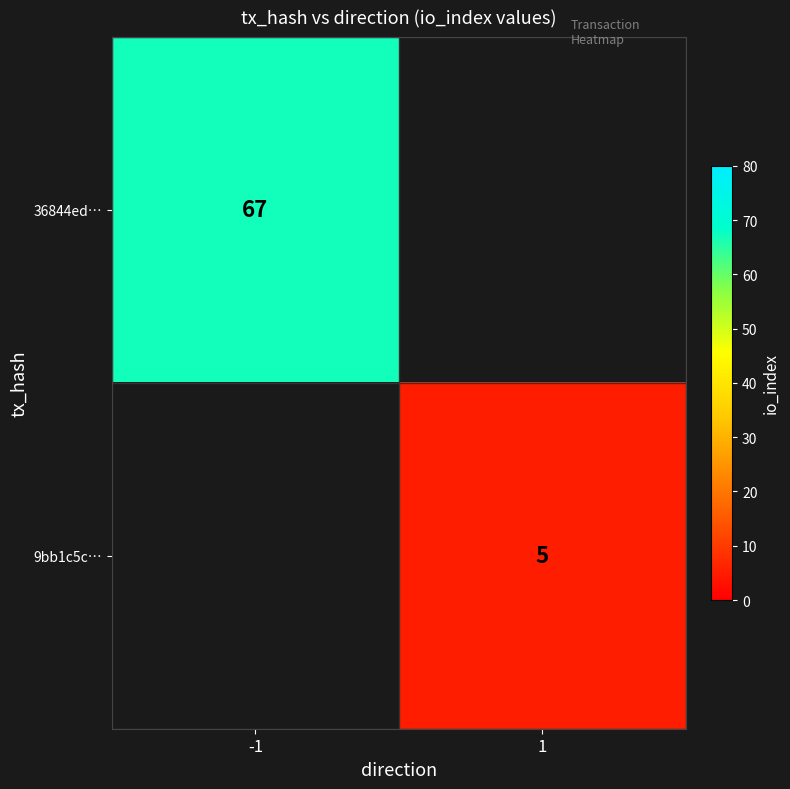

True or false: 9bb1c5c… has a value of 5 at 1.

True